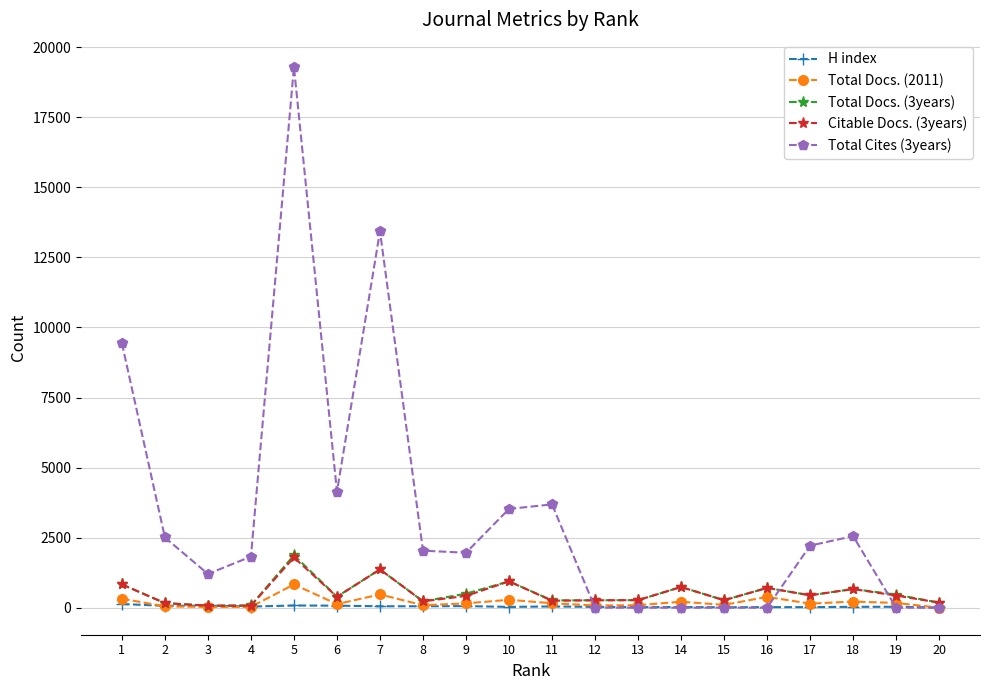

Which series has the largest range (max minus min)?

Total Cites (3years)